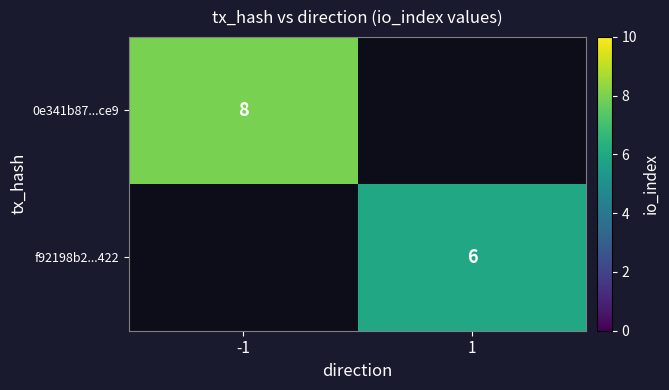

Is the value of f92198b2...422 at 1 greater than the value of 0e341b87...ce9 at -1?

No